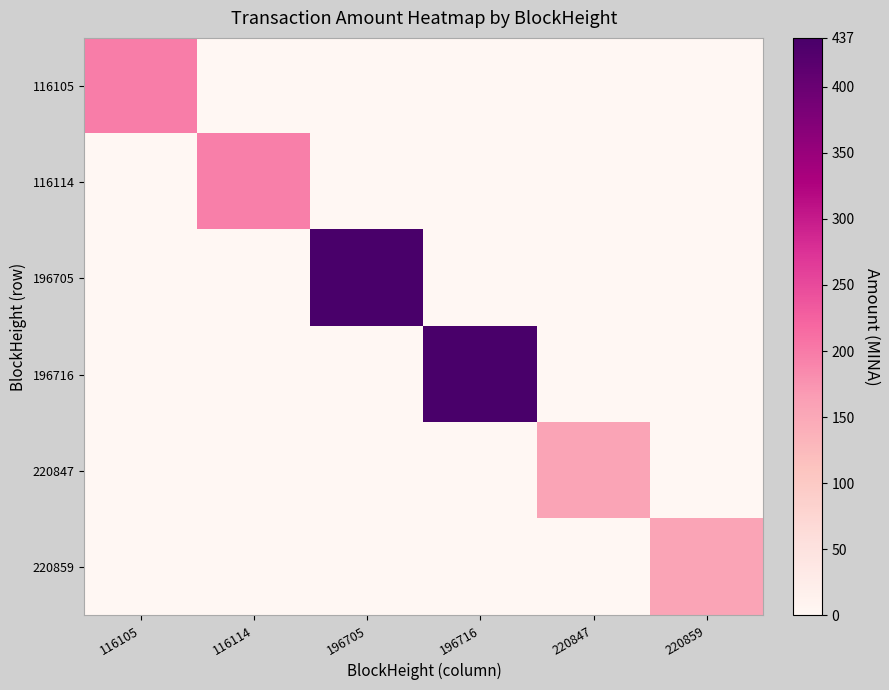

Reading left to right, what are all the values shown in this chart?

116105: 116105=197.0	116114=0.0	196705=0.0	196716=0.0	220847=0.0	220859=0.0
116114: 116105=0.0	116114=196.0	196705=0.0	196716=0.0	220847=0.0	220859=0.0
196705: 116105=0.0	116114=0.0	196705=437.0	196716=0.0	220847=0.0	220859=0.0
196716: 116105=0.0	116114=0.0	196705=0.0	196716=437.0	220847=0.0	220859=0.0
220847: 116105=0.0	116114=0.0	196705=0.0	196716=0.0	220847=157.0	220859=0.0
220859: 116105=0.0	116114=0.0	196705=0.0	196716=0.0	220847=0.0	220859=157.0